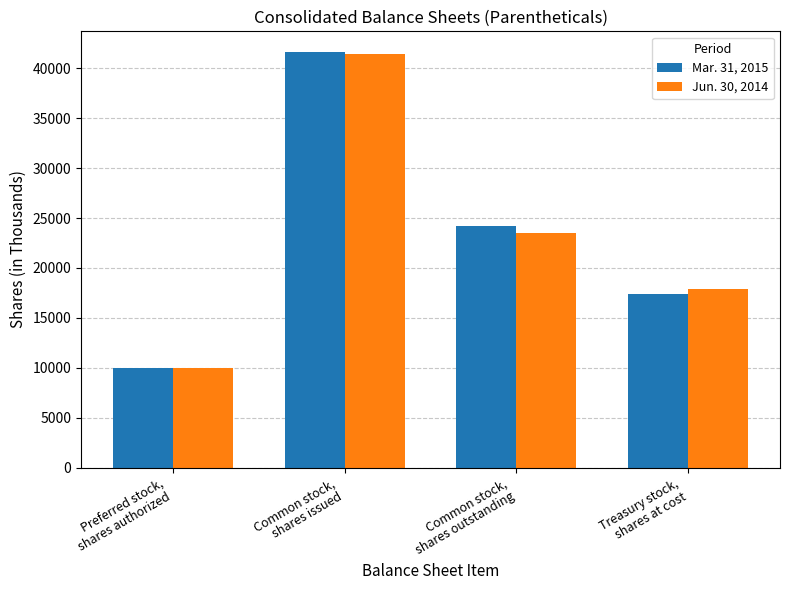

What is the sum of all Jun. 30, 2014 values?

92882